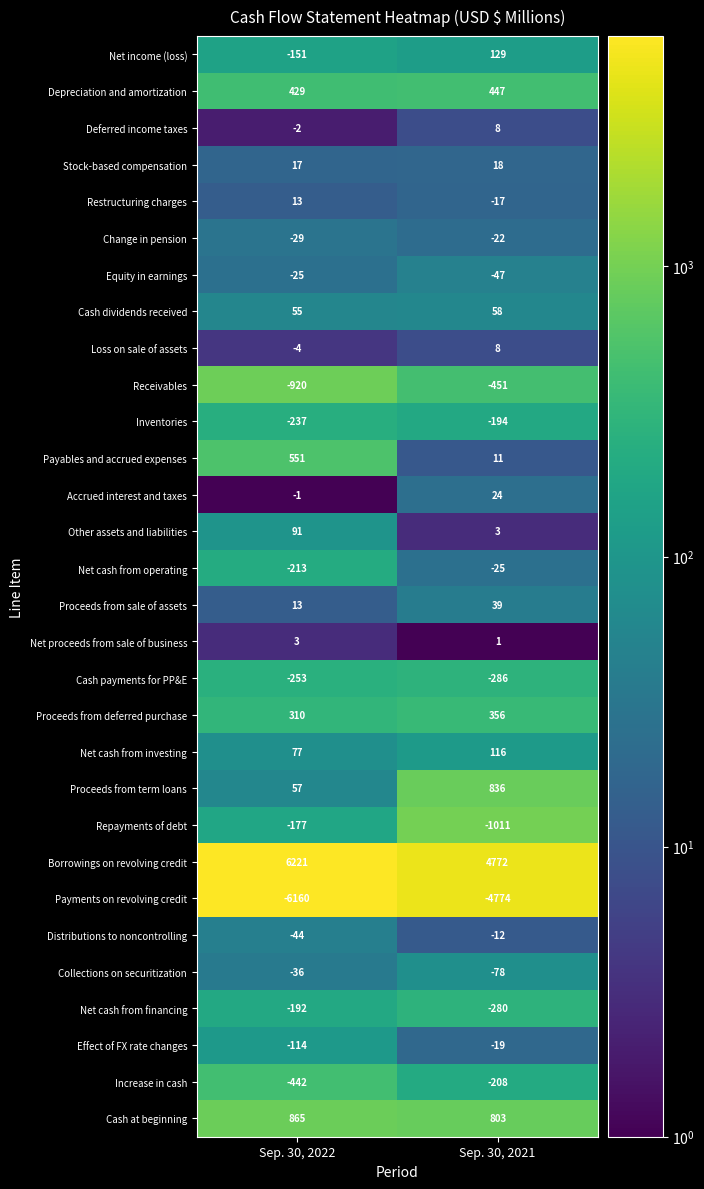

The Proceeds from sale of assets series shows 39 at Sep. 30, 2021. True or false?

True